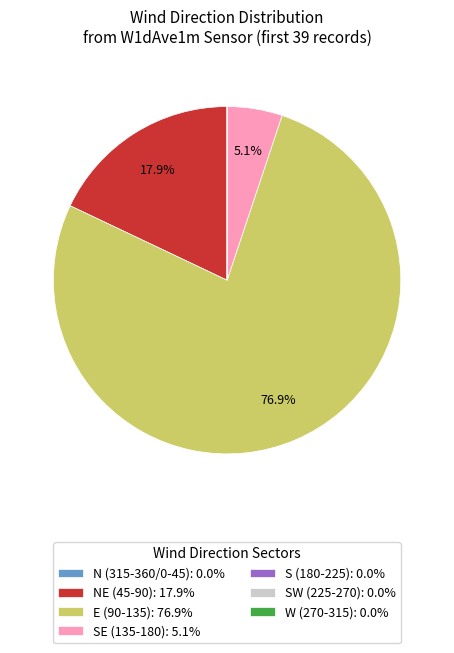

Approximately how many times larger is the value at E (90-135): 76.9% compared to NE (45-90): 17.9%?

4.3